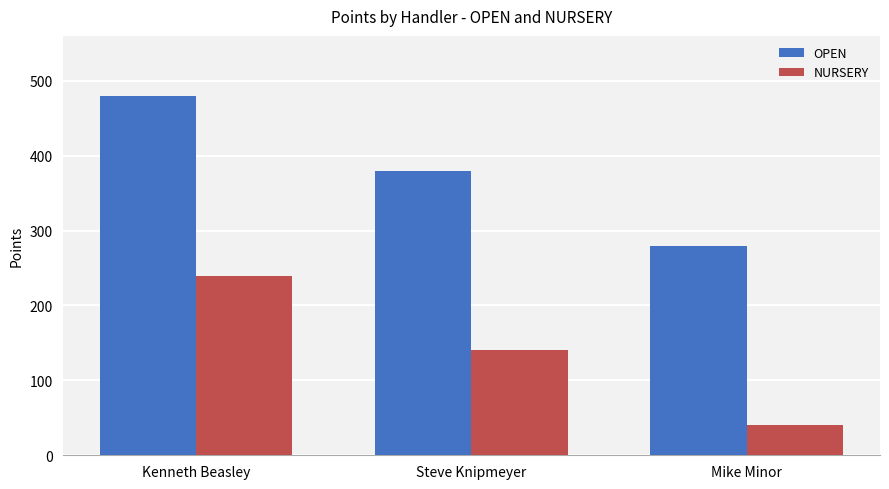

Which category has the lowest value across all series?

Mike Minor